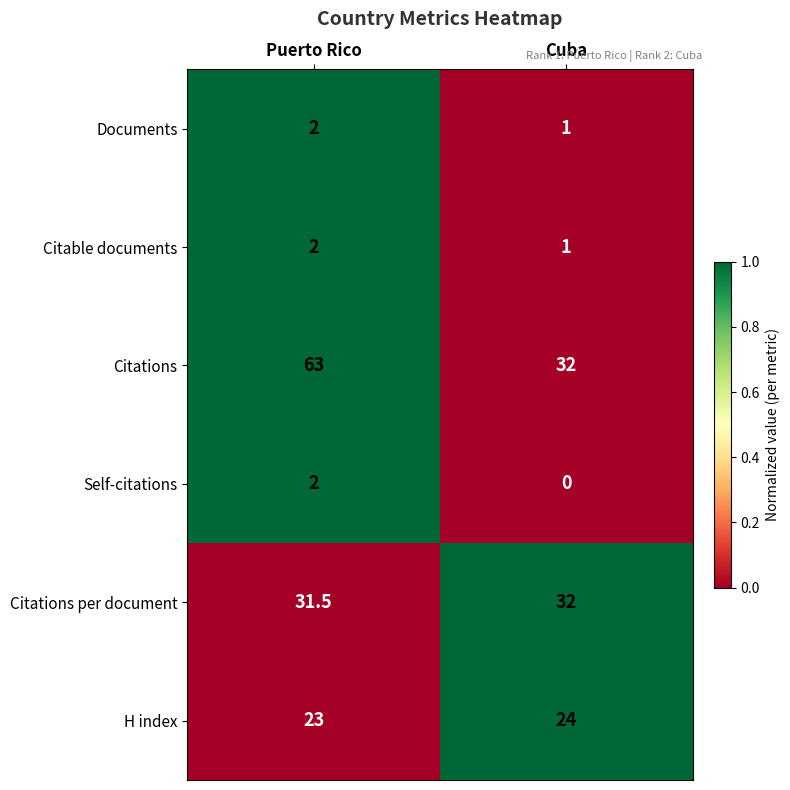

What is the greatest value displayed?

63.0